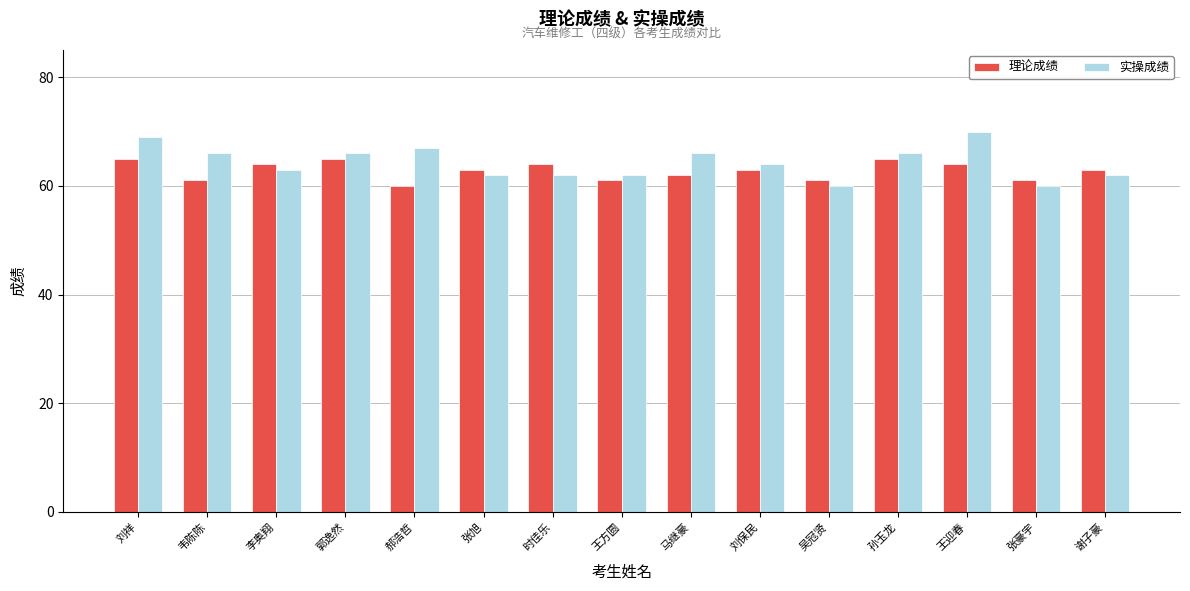

At 吴冠贤, list the series in order from largest to smallest.

理论成绩, 实操成绩